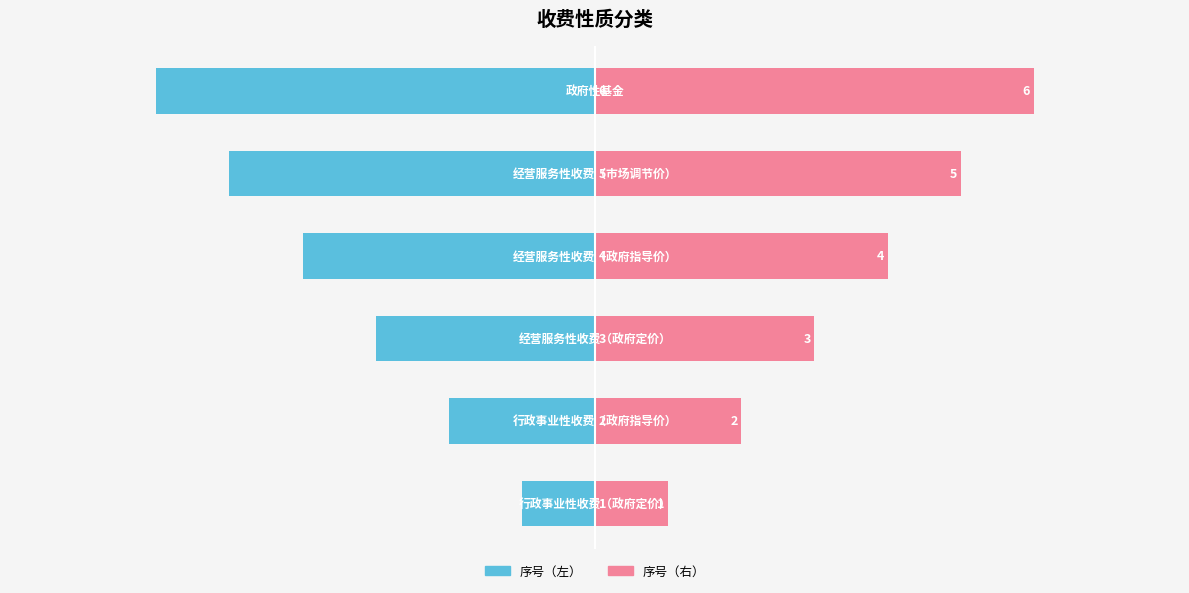

Reading left to right, transcribe all the data shown in this chart.

序号（左）: −8=-1	−6=-2	−4=-3	−2=-4	0=-5	2=-6
序号（右）: −8=1	−6=2	−4=3	−2=4	0=5	2=6